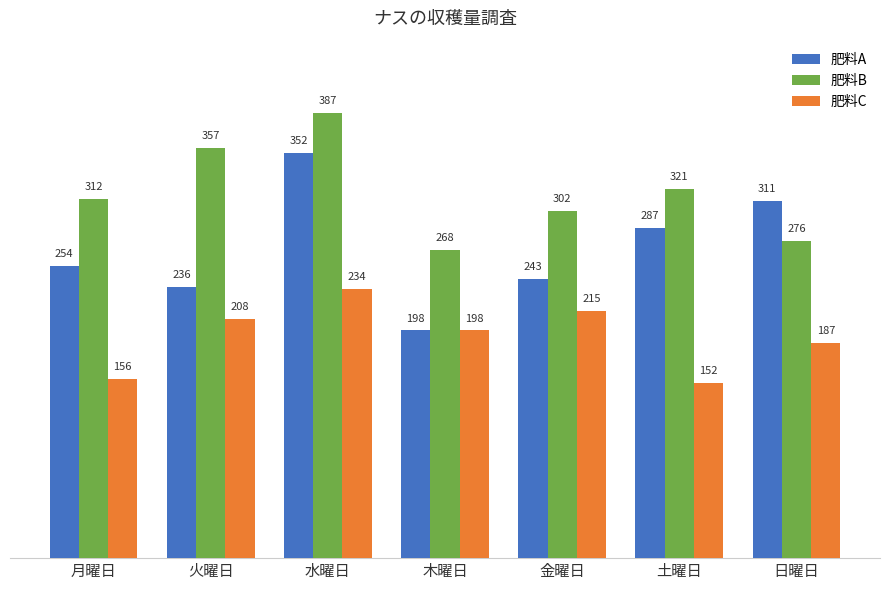

What is the maximum value for 肥料A?

352